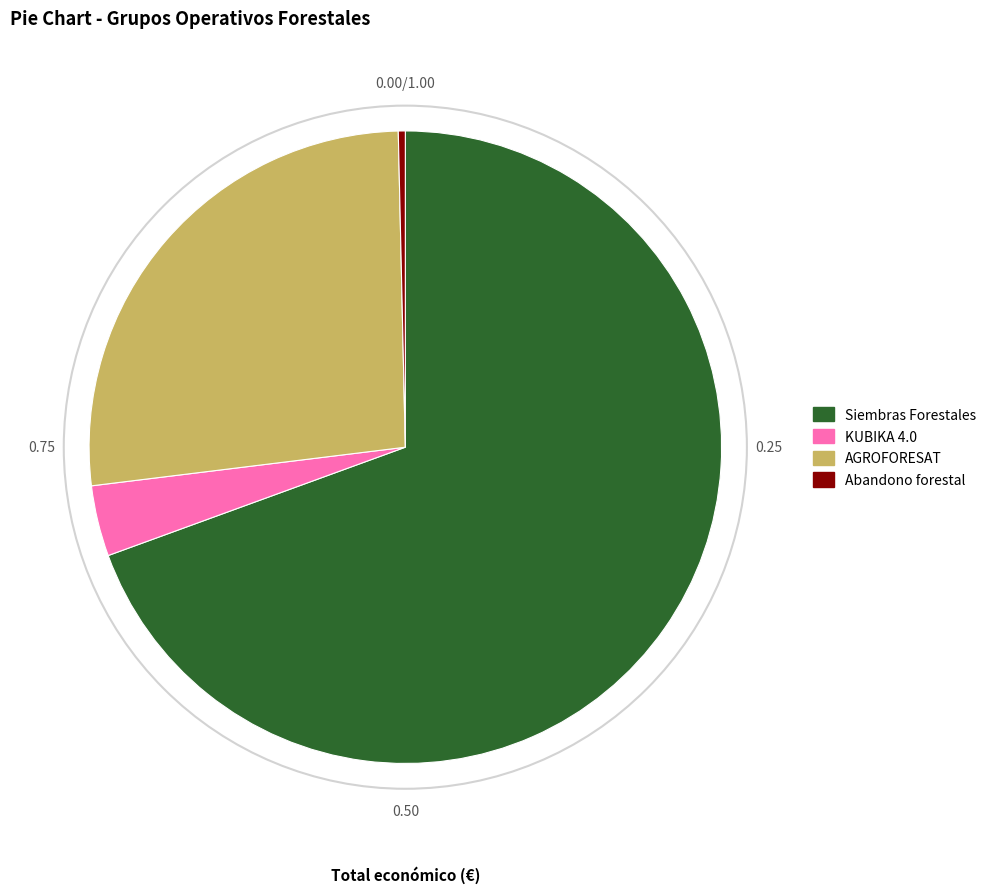

Which has a higher value, KUBIKA 4.0 or Siembras Forestales?

Siembras Forestales